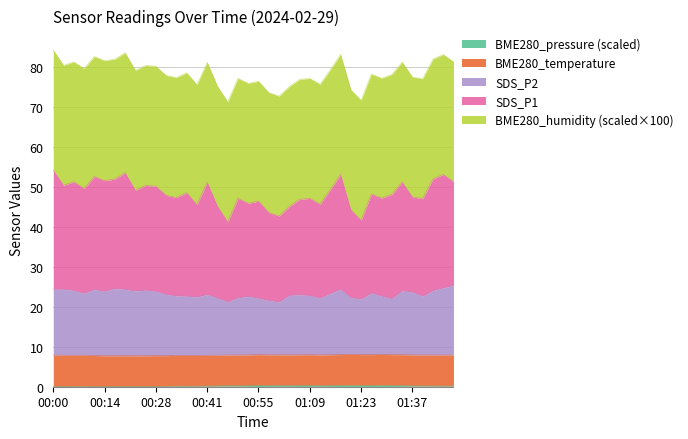

How many data points in SDS_P2 are above 23?

21